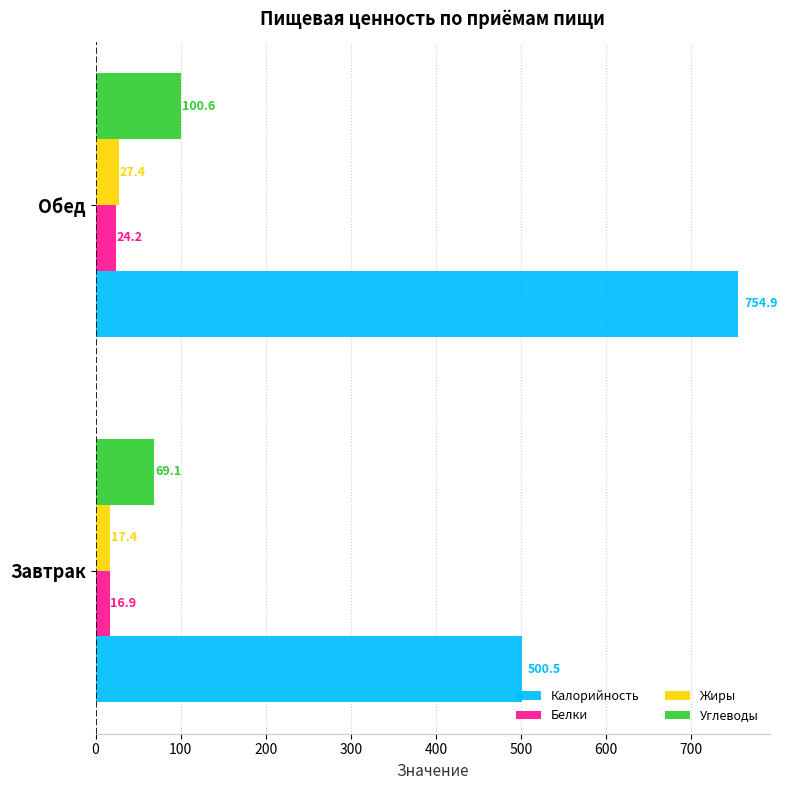

List the labels in order of Калорийность value, smallest first.

Завтрак, Обед